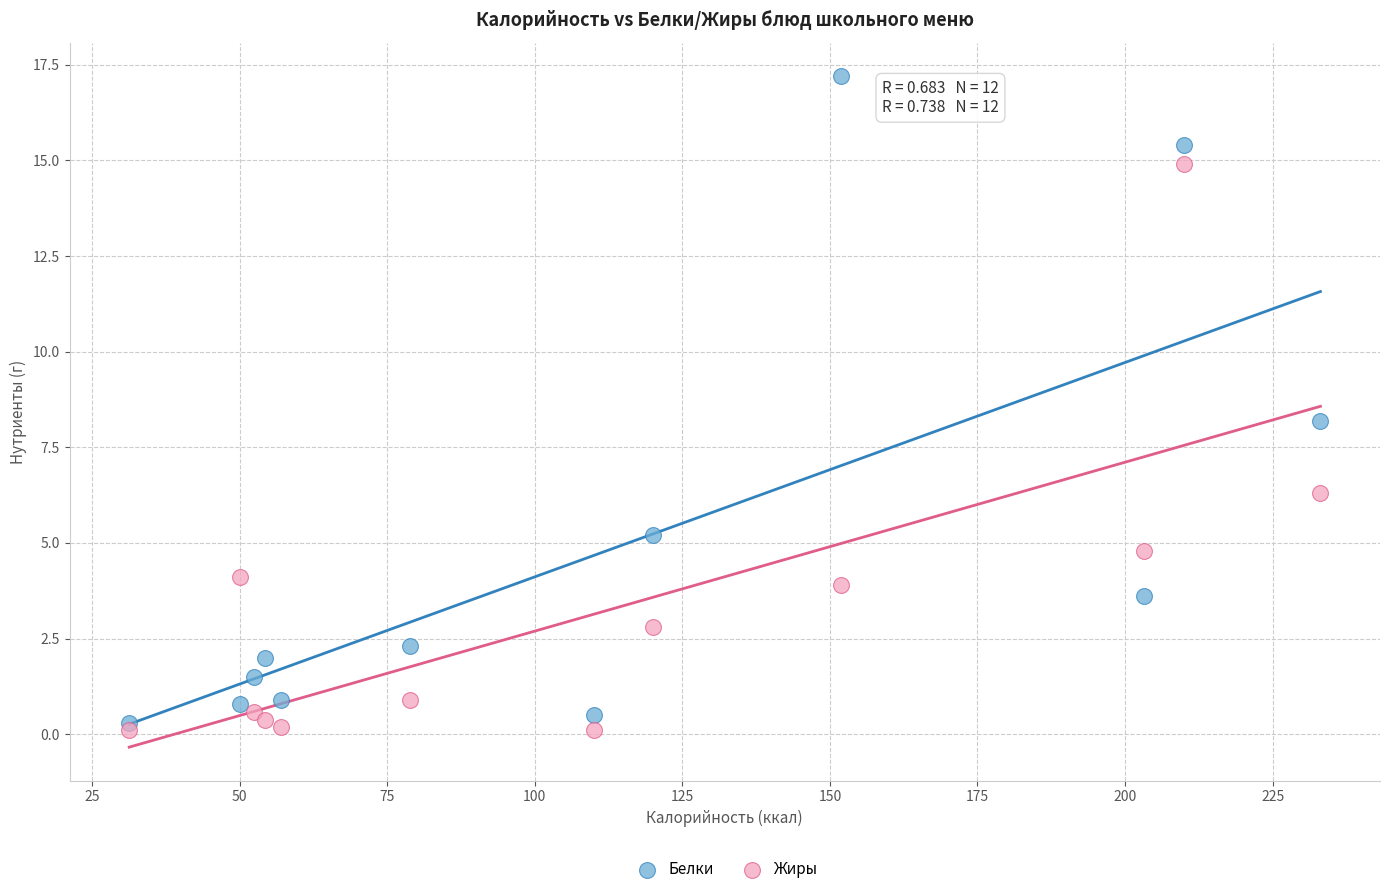

Which series reaches the minimum Y coordinate?

Жиры